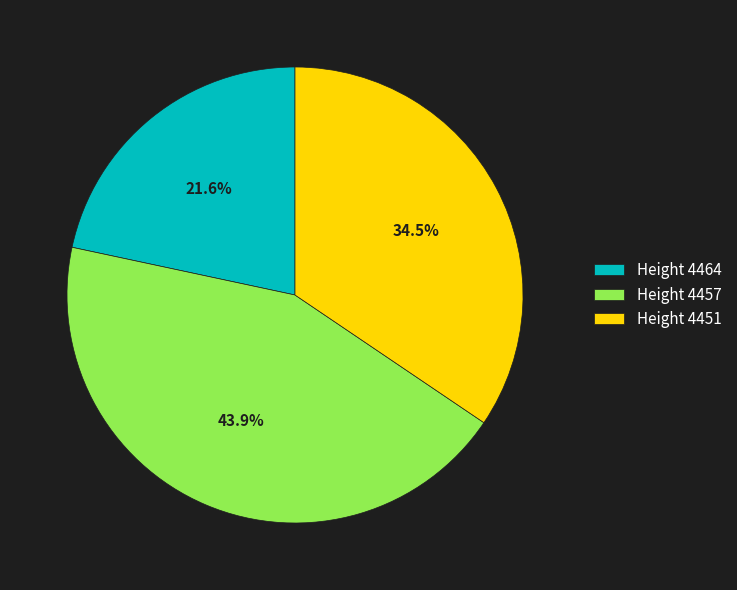

How many slices are in this pie chart?

3